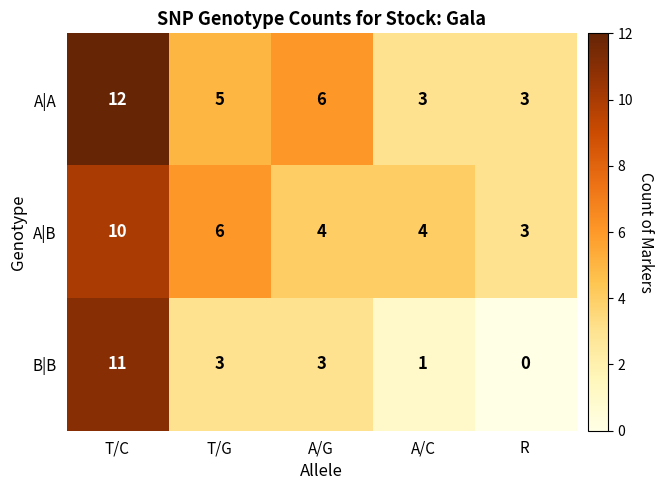

Which series has the largest total across all categories?

A|A